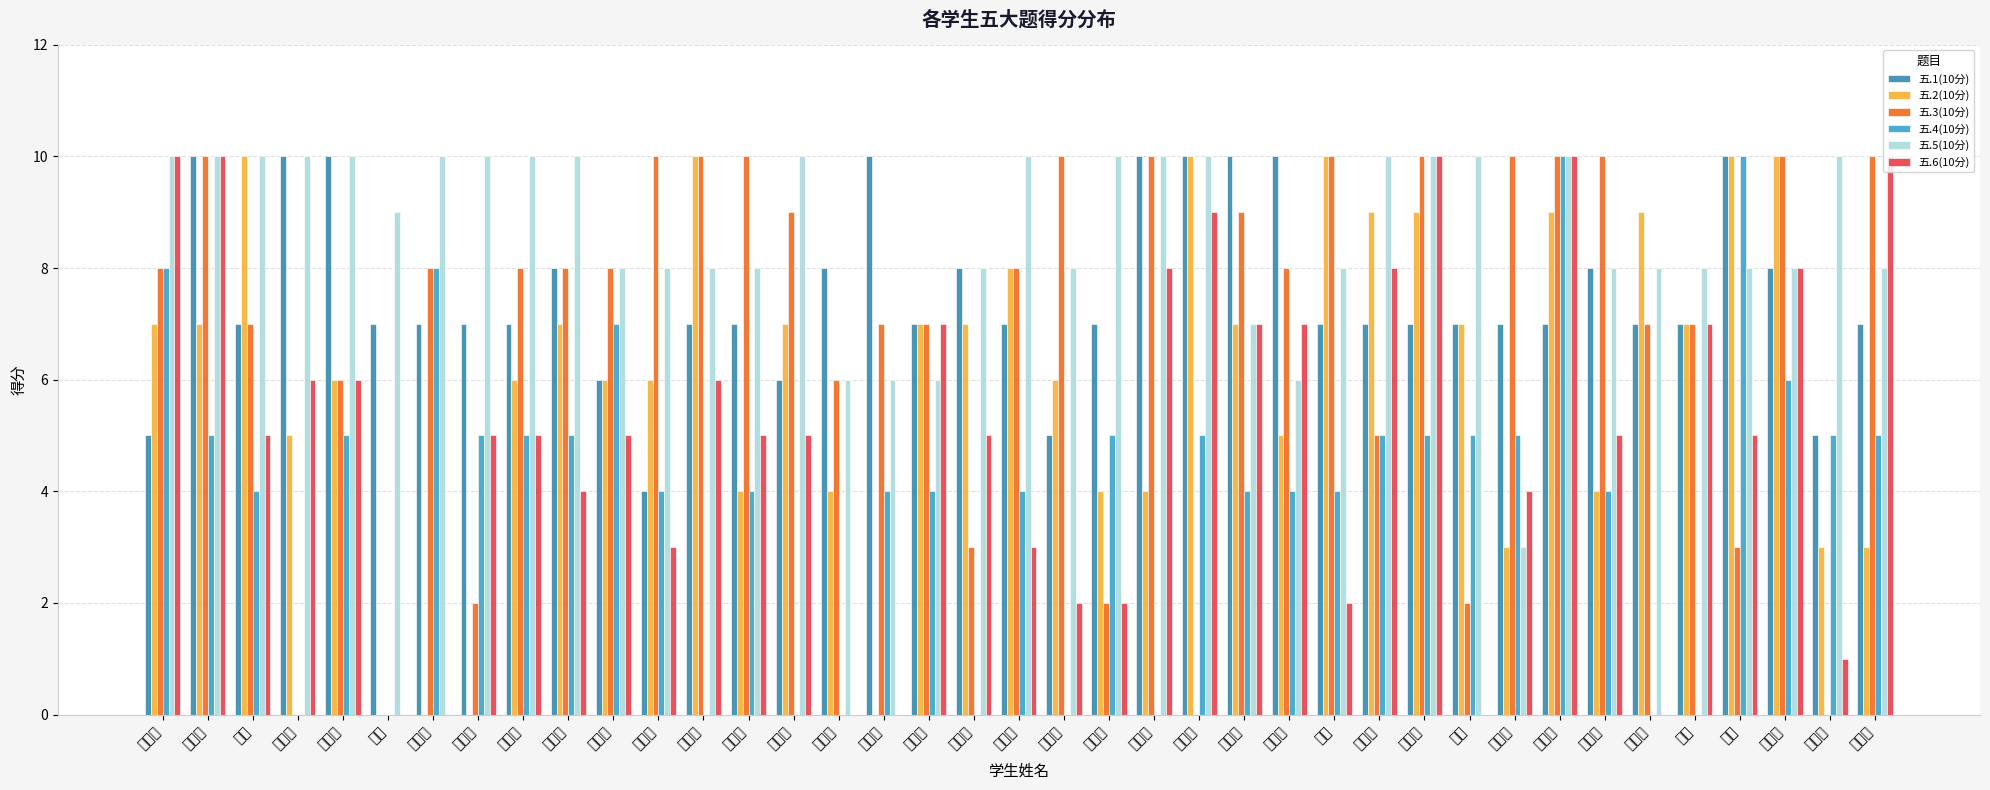

Which series changed the most between 侯叶叶 and 孟秋雨?

五.3(10分)